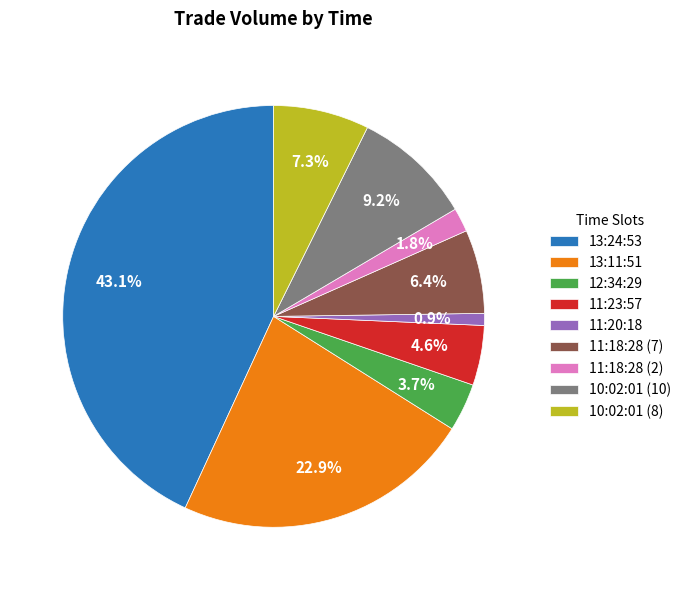

To the nearest percent, what is the difference between the largest and smallest slice percentages?

42%